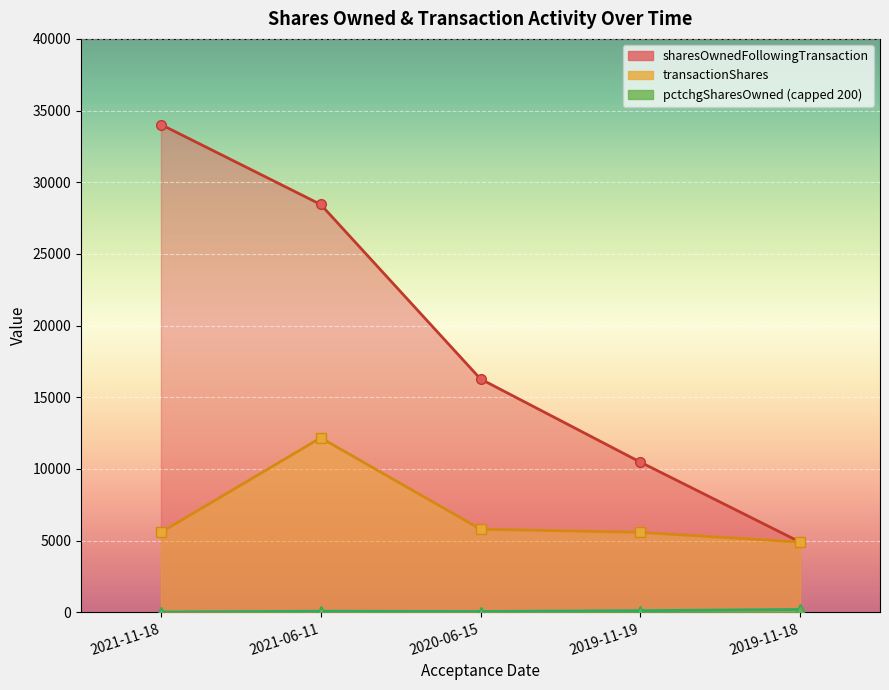

What is the difference between the maximum and minimum values in the transactionShares series?

7272